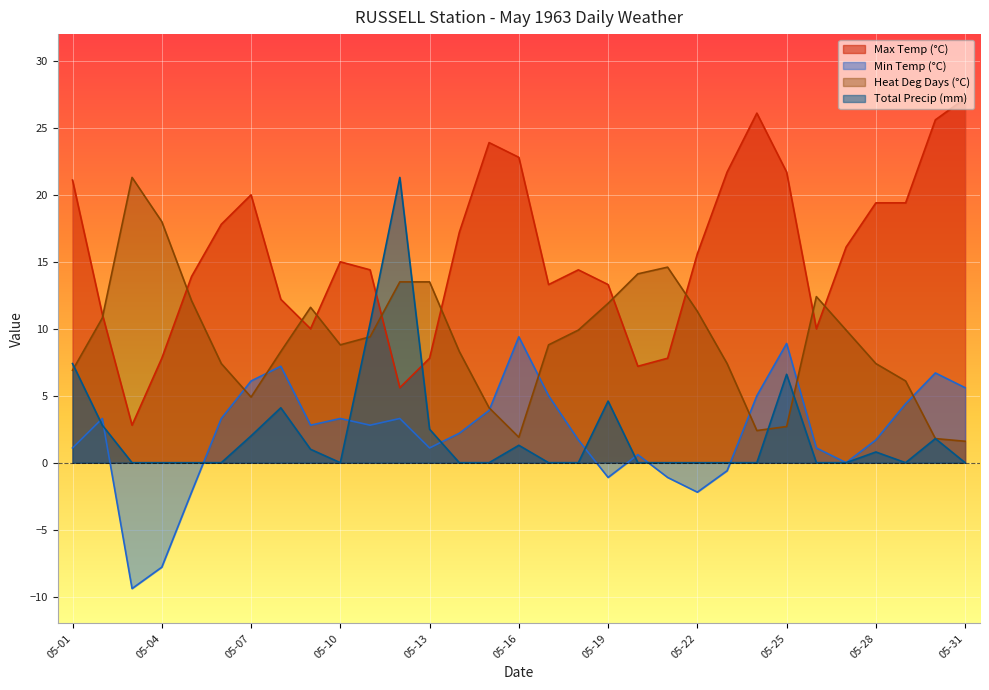

How many values in the Total Precip (mm) series exceed 0?

13